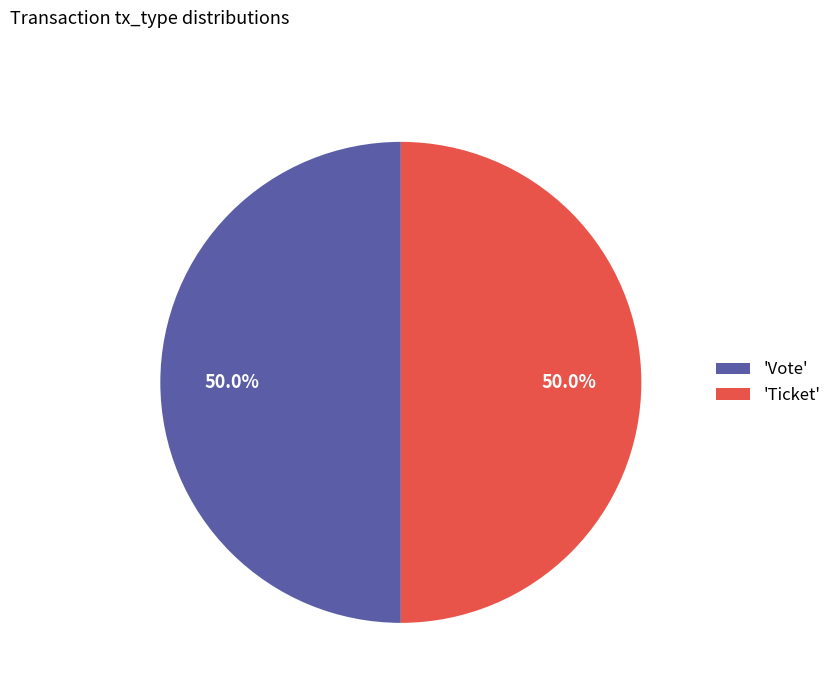

How many segments does this pie chart have?

2